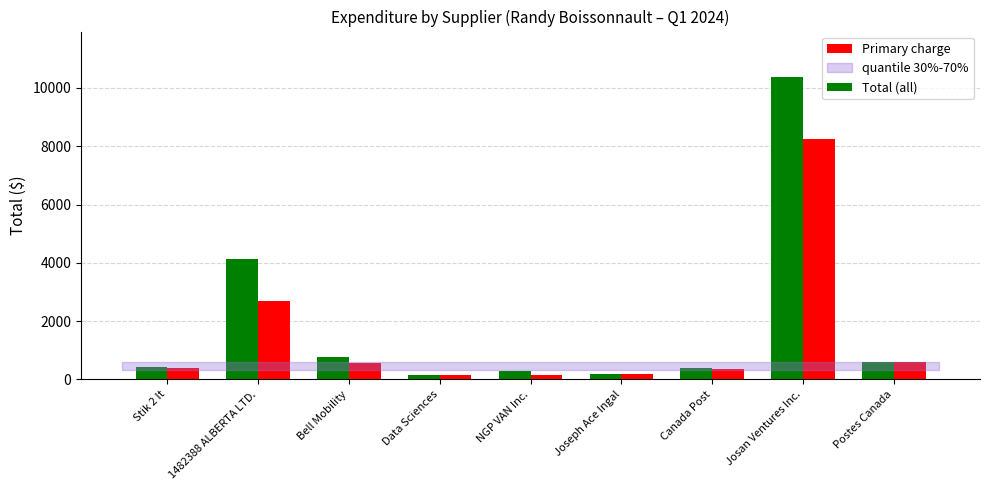

Count the number of data series in this chart.

2